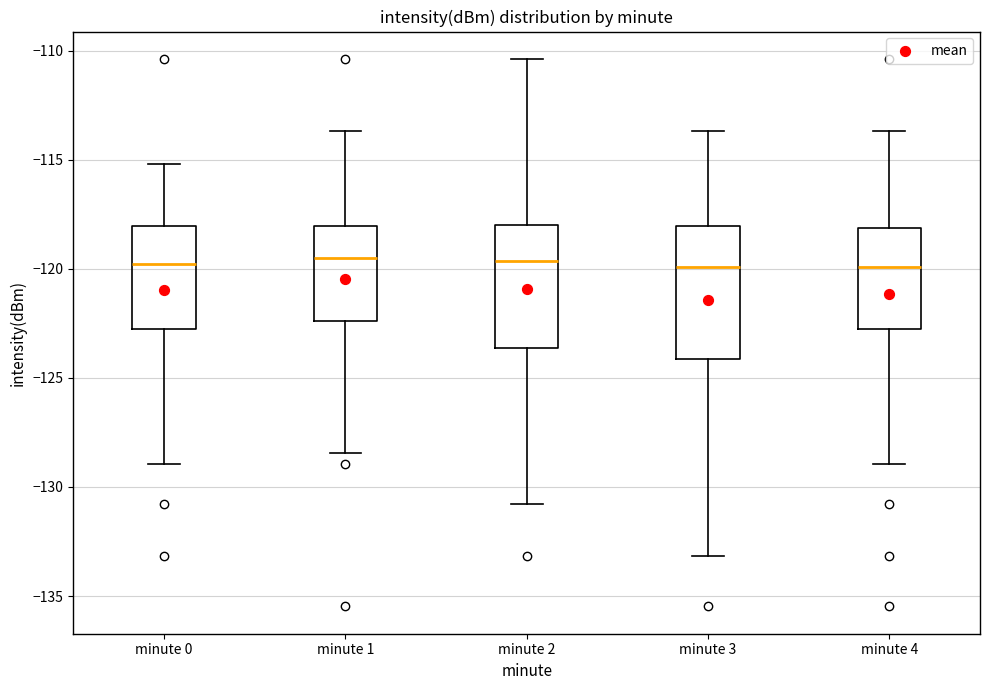

Where does the lower whisker of the box for minute 3 end on the y-axis? The values are not printed on the chart, so give them approximately, as read against the axis.

-133.0